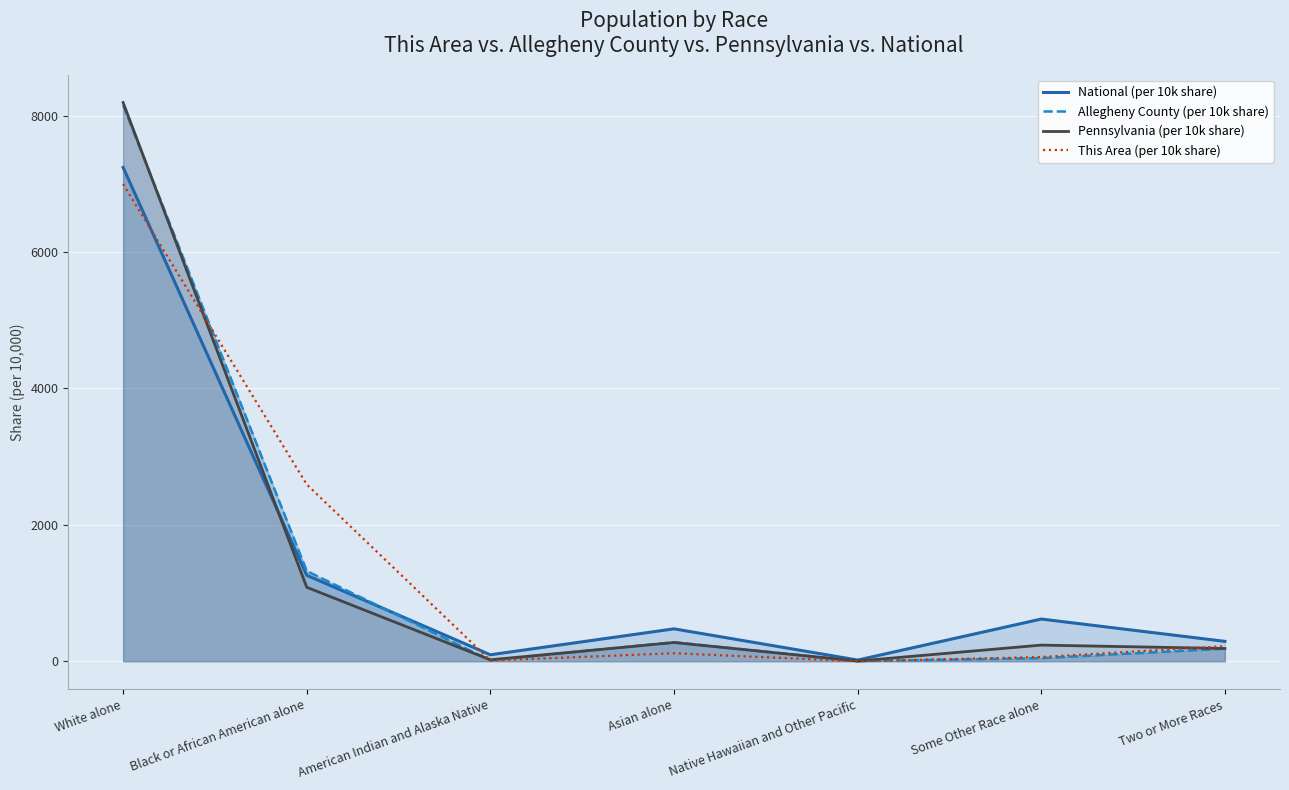

What is the maximum value shown in the chart?

8192.4